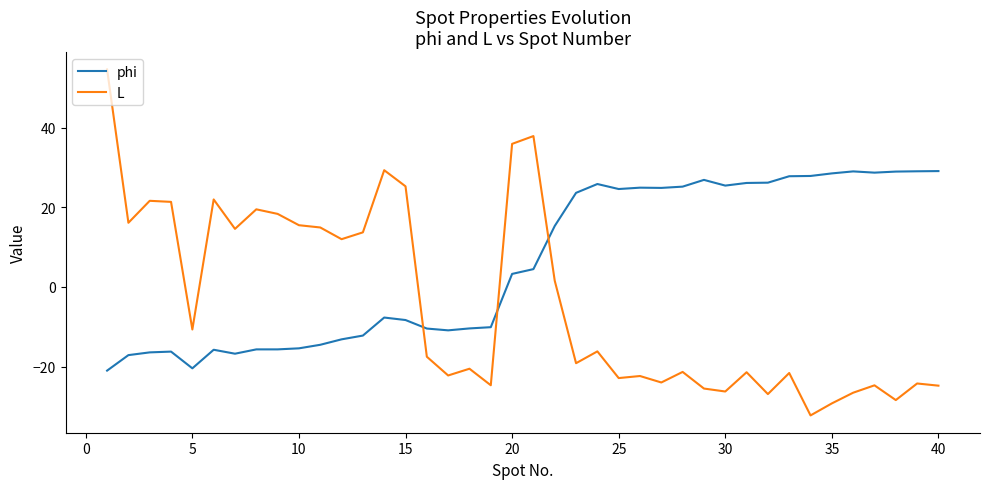

After their last crossing, which series has the higher values: L or phi?

phi